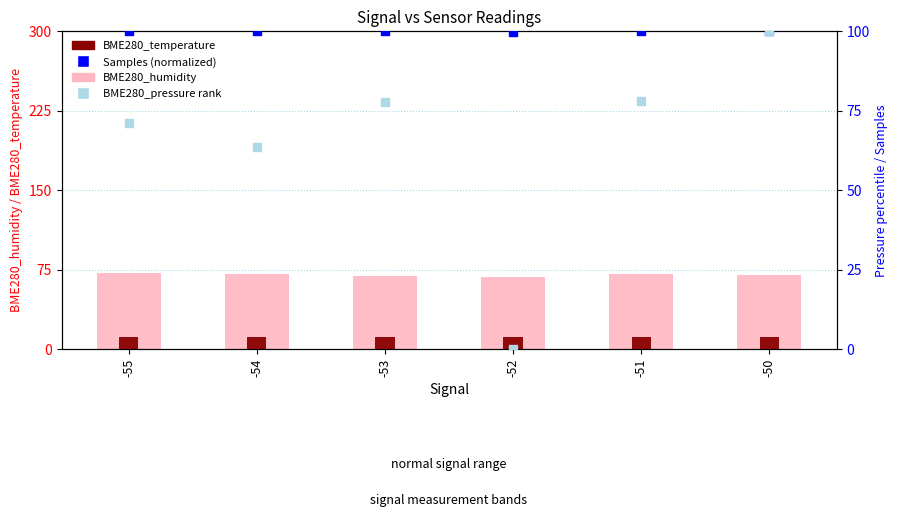

Is the value of BME280_humidity at -50 greater than the value of BME280_temperature at -50?

Yes